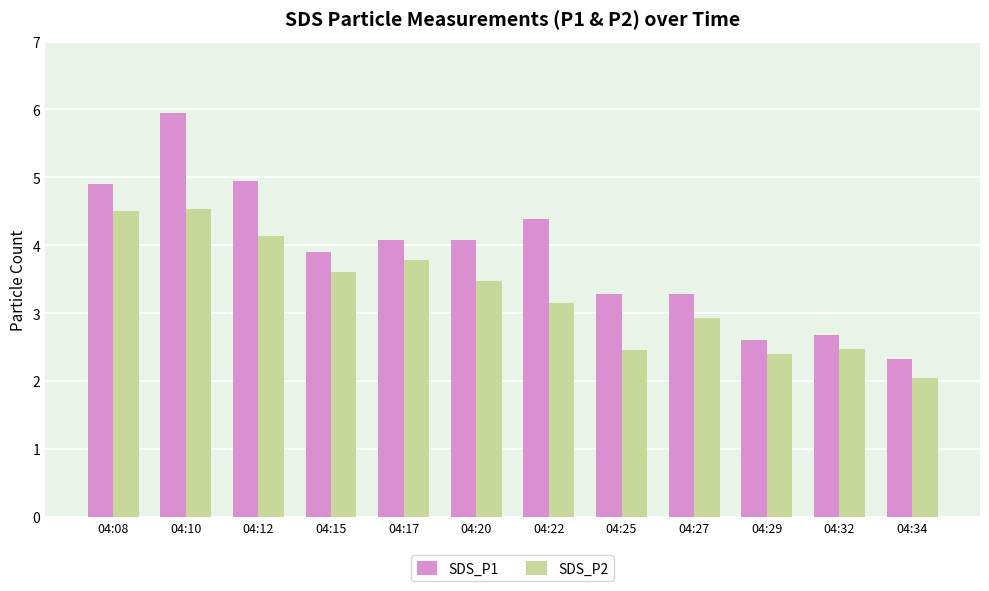

What is the difference between the highest and lowest values at 04:10?

1.4